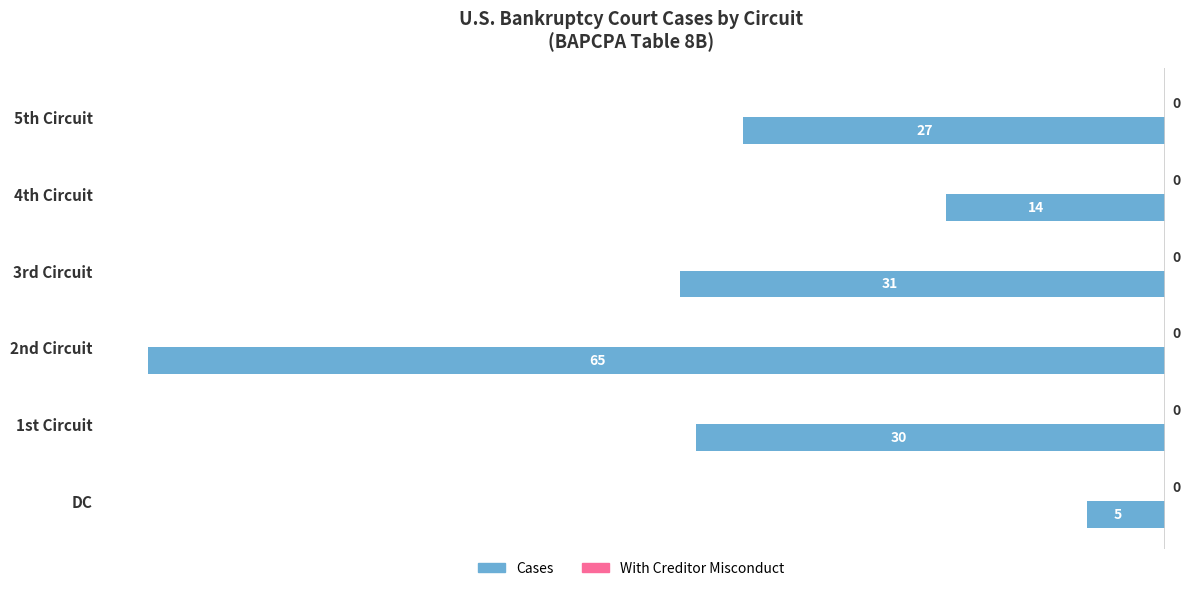

Are the bars horizontal?

Yes